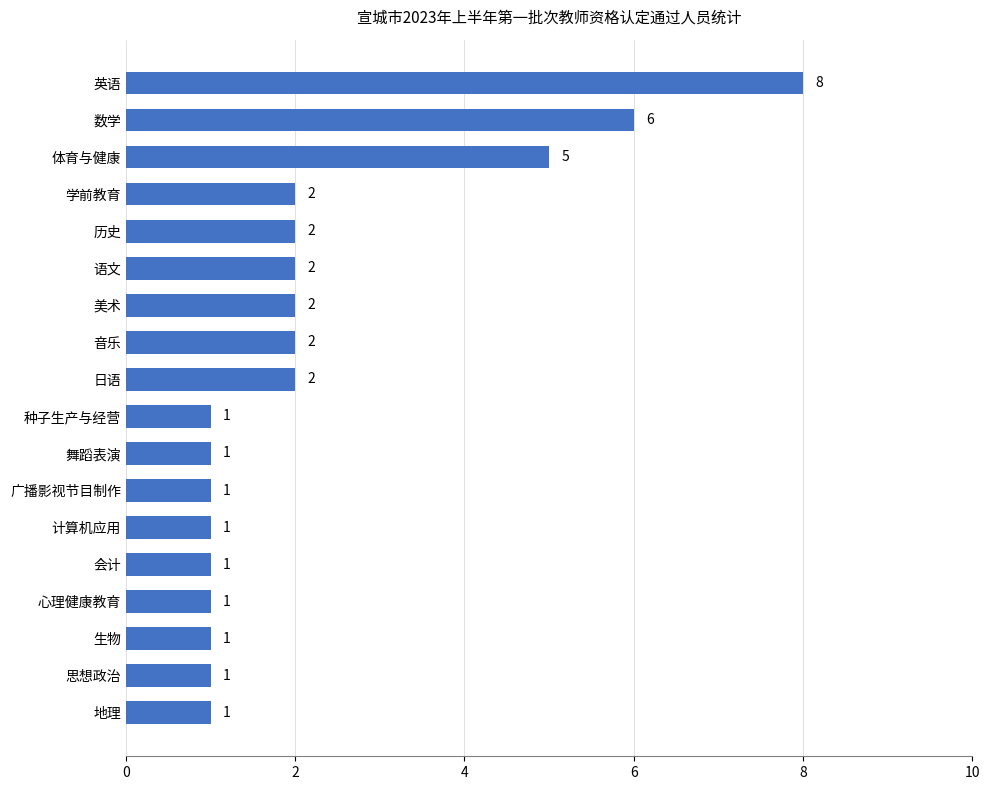

At which category does the chart reach its peak across all series?

英语